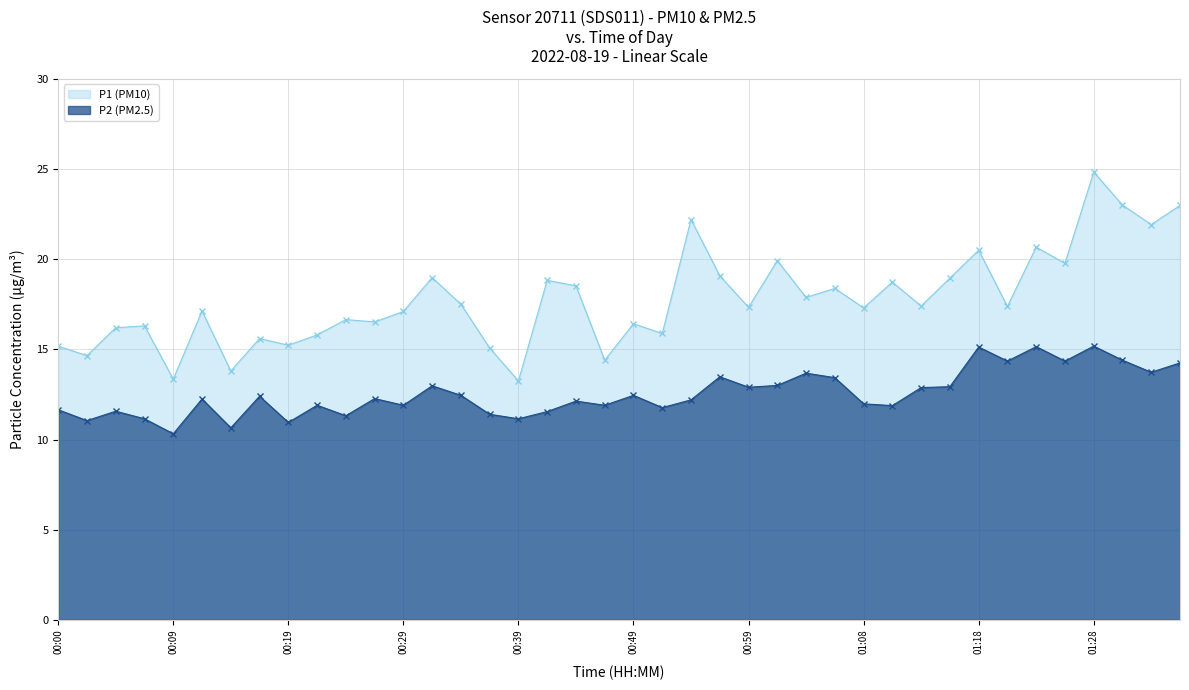

What is the sum of the P1 (PM10) values at 00:22 and 00:31?

34.8